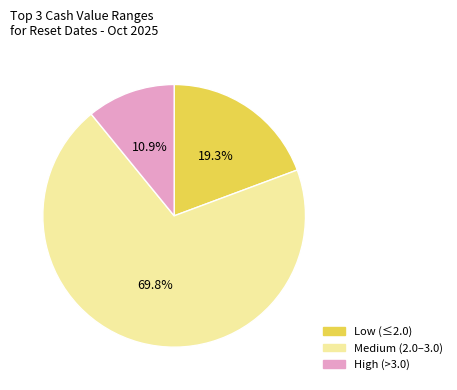

Between Medium (2.0–3.0) and High (>3.0), which is larger?

Medium (2.0–3.0)